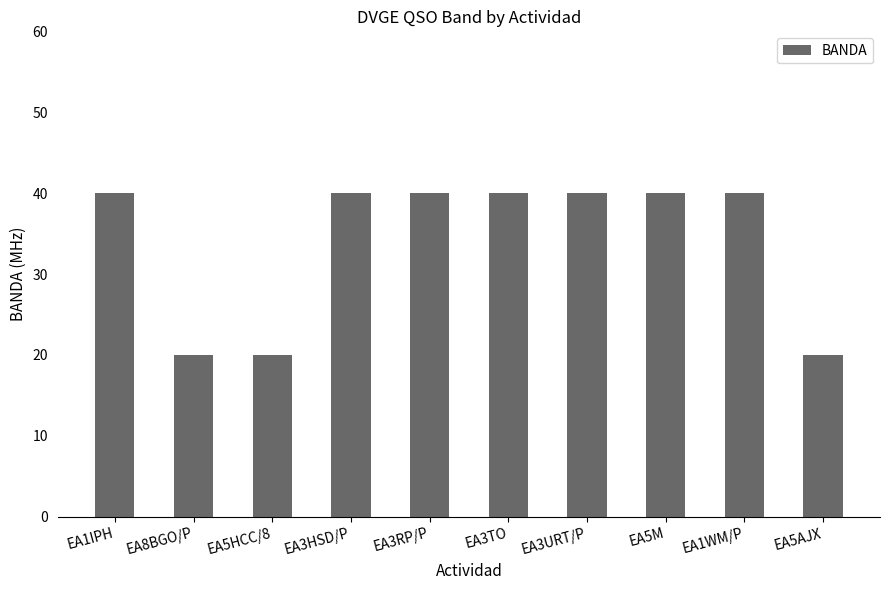

Reading left to right, what are all the values shown in this chart?

40	20	20	40	40	40	40	40	40	20